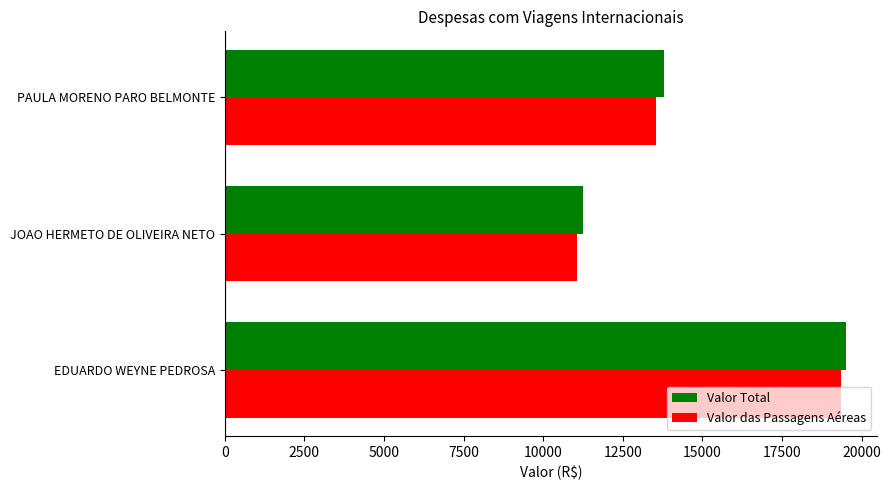

What are all the series names shown in the legend?

Valor Total, Valor das Passagens Aéreas